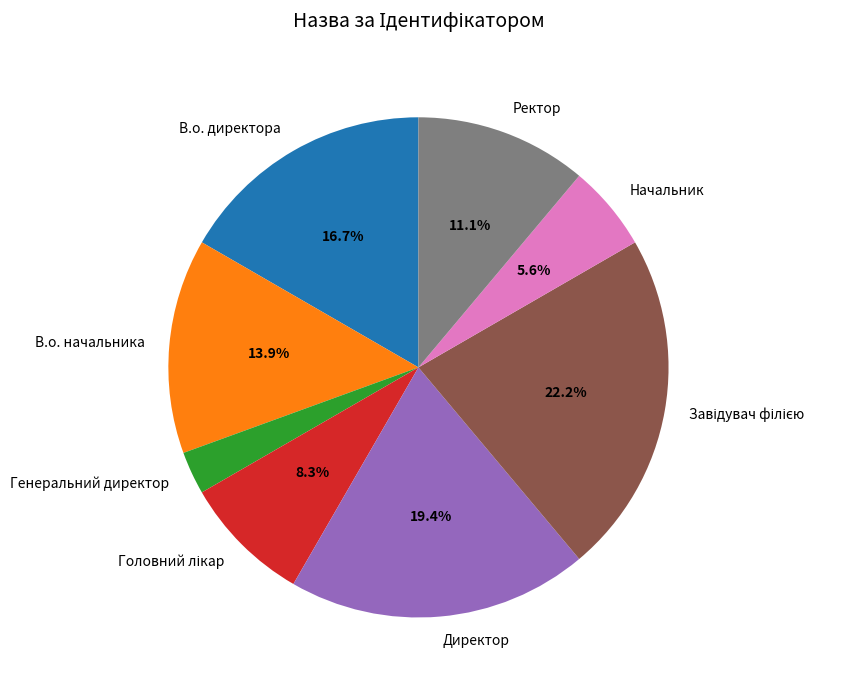

Does Генеральний директор represent more than half of the total?

No